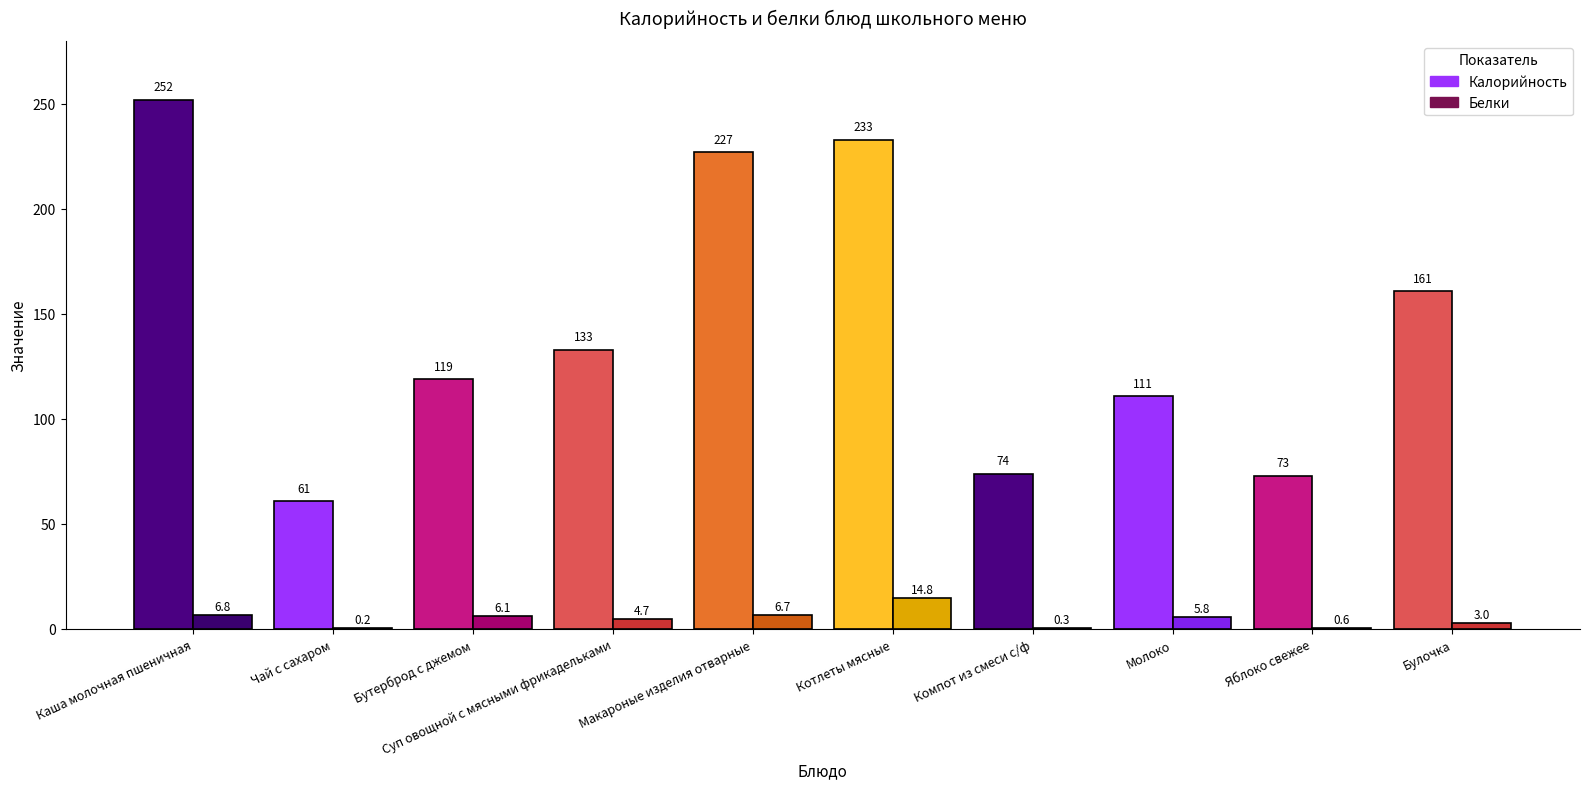

Reading left to right, list all the values displayed in this chart.

Калорийность: Каша молочная пшеничная=252.0	Чай с сахаром=61.0	Бутерброд с джемом=119.0	Суп овощной с мясными фрикадельками=133.0	Макароные изделия отварные=227.0	Котлеты мясные=233.0	Компот из смеси с/ф=74.0	Молоко=111.0	Яблоко свежее=73.0	Булочка=161.0
Белки: Каша молочная пшеничная=6.8	Чай с сахаром=0.2	Бутерброд с джемом=6.1	Суп овощной с мясными фрикадельками=4.7	Макароные изделия отварные=6.7	Котлеты мясные=14.8	Компот из смеси с/ф=0.3	Молоко=5.8	Яблоко свежее=0.6	Булочка=3.0